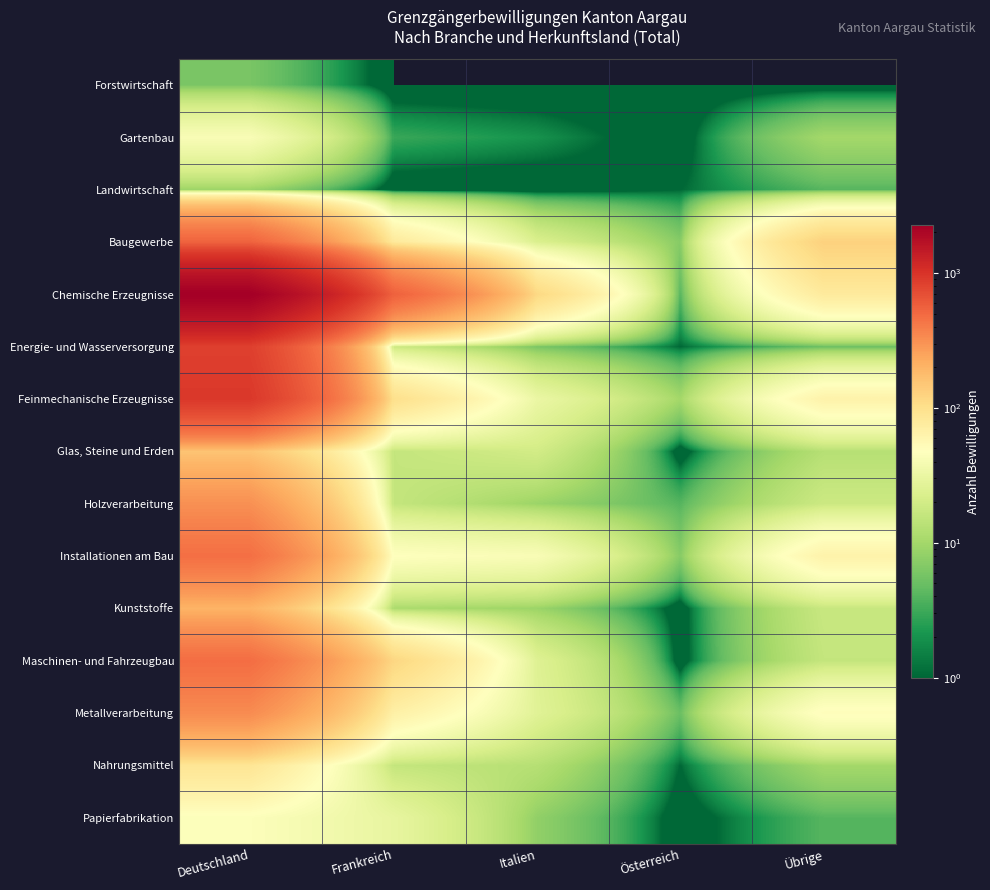

Which series has the largest range (max minus min)?

Chemische Erzeugnisse